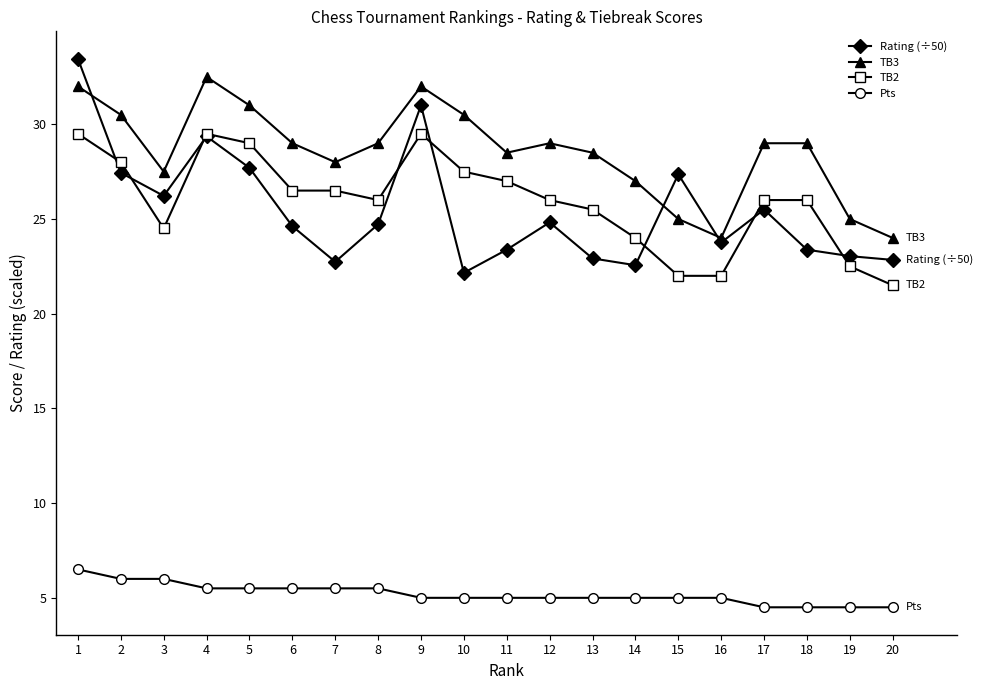

Count the number of categories in the chart.

20